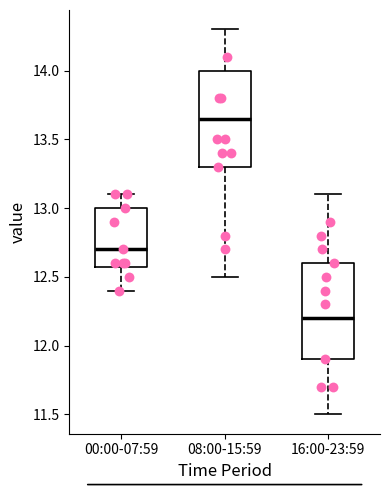

Where does the lower whisker of the box for 00:00-07:59 end on the y-axis? The values are not printed on the chart, so give them approximately, as read against the axis.

12.40